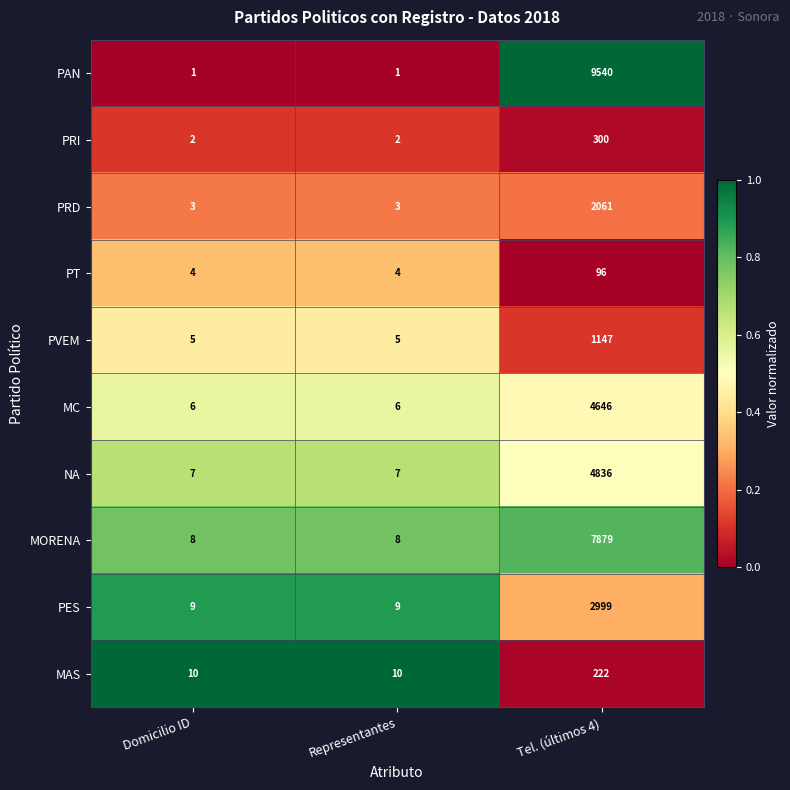

Reading right to left, what are all the values shown in this chart?

PAN: 9540	1	1
PRI: 300	2	2
PRD: 2061	3	3
PT: 96	4	4
PVEM: 1147	5	5
MC: 4646	6	6
NA: 4836	7	7
MORENA: 7879	8	8
PES: 2999	9	9
MAS: 222	10	10